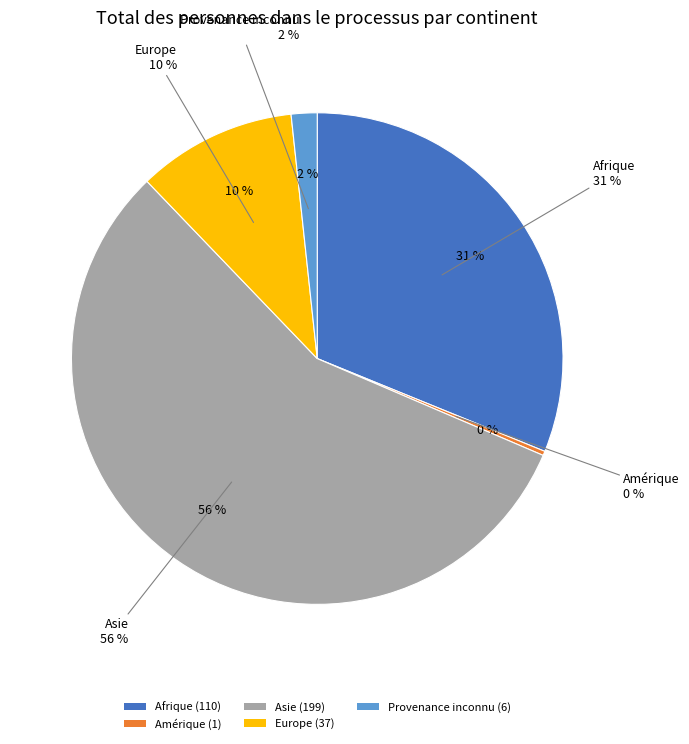

True or false: Europe accounts for 10% of the total.

True